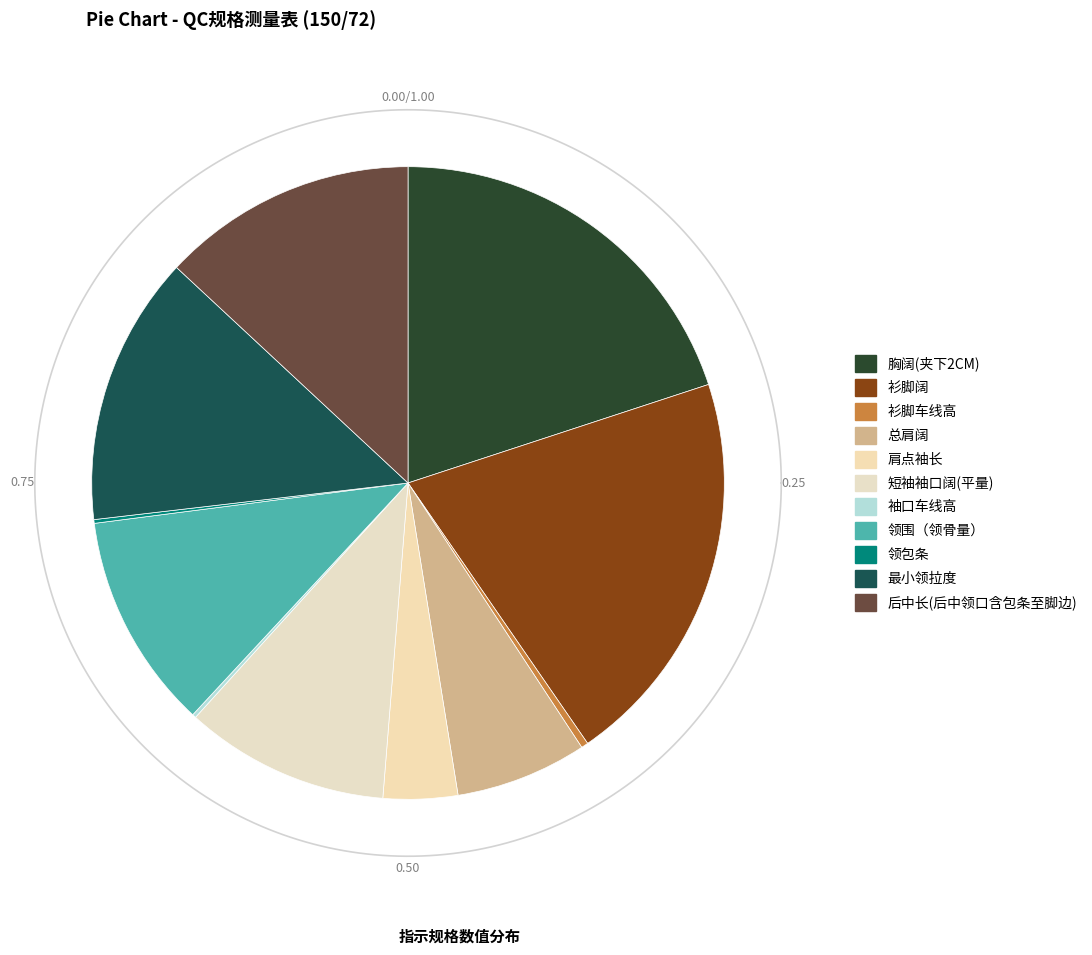

What is the change in value from 肩点袖长 to 最小领拉度?

+42.0